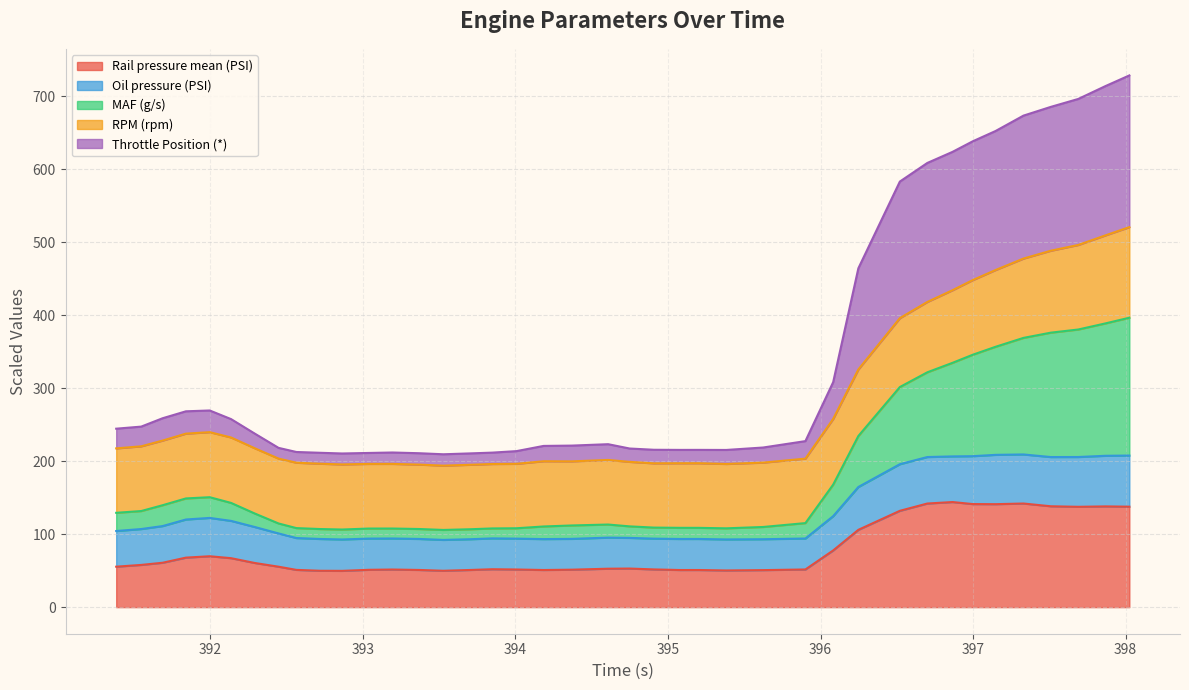

What is the lowest value of the Rail pressure mean (PSI) series?

49.7